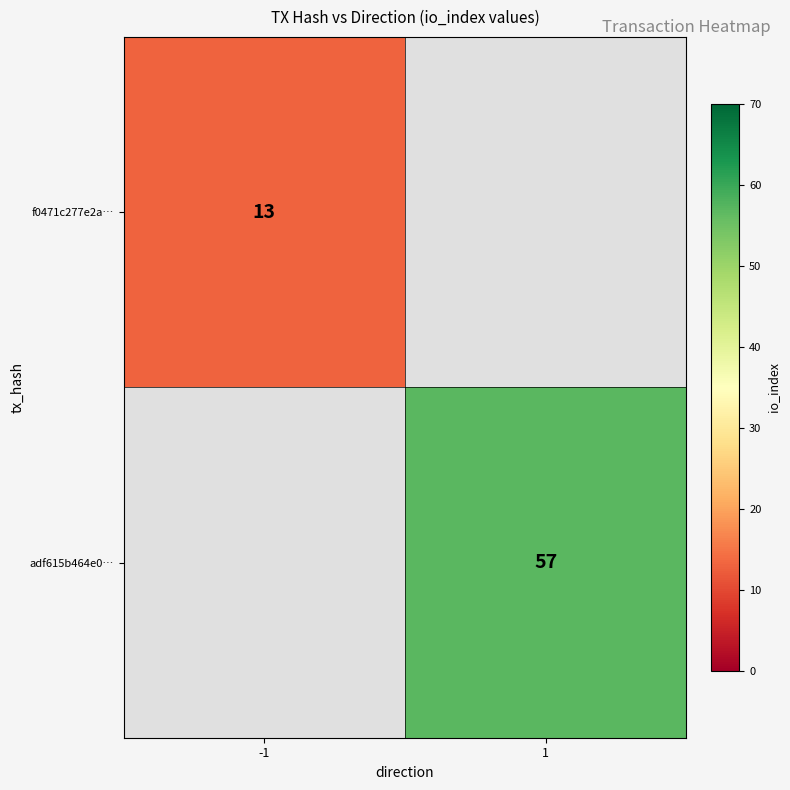

Is it true that f0471c277e2a… equals 18 at -1?

False